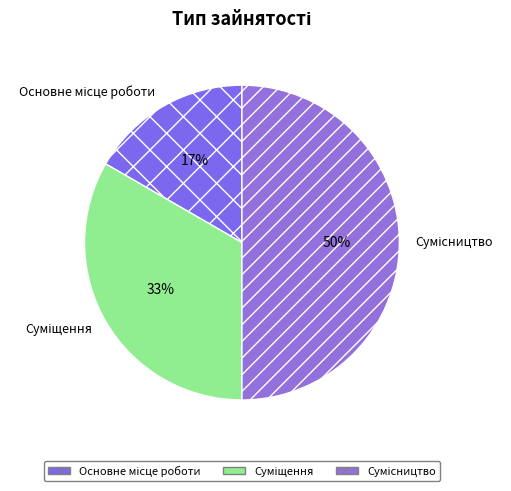

To the nearest percent, what is the average slice percentage?

33%